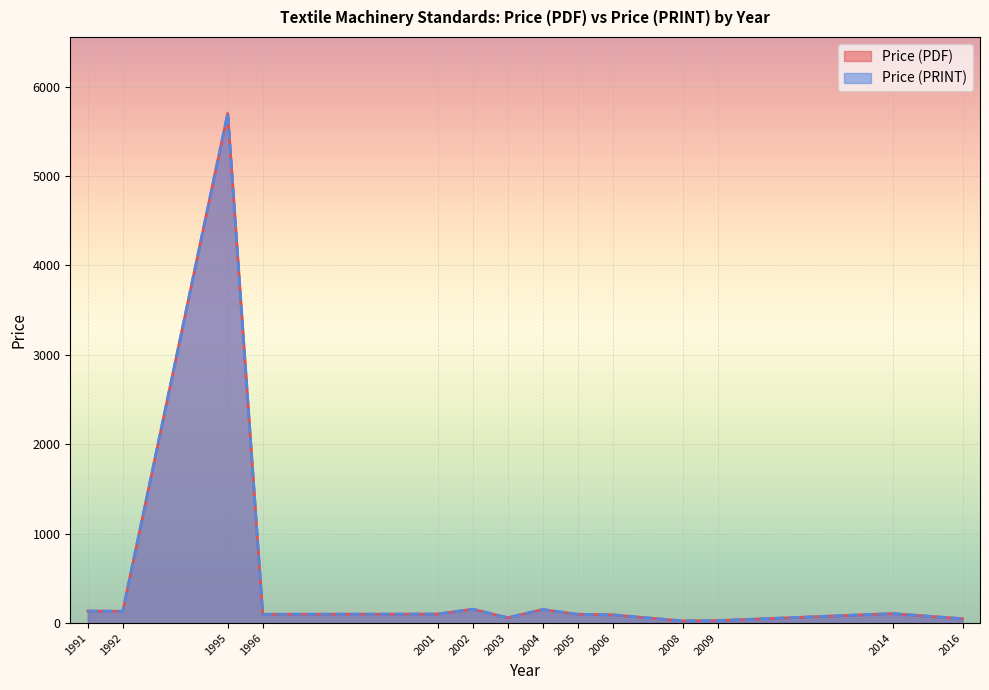

What is the approximate value of Price (PRINT) at 2006?

88.4